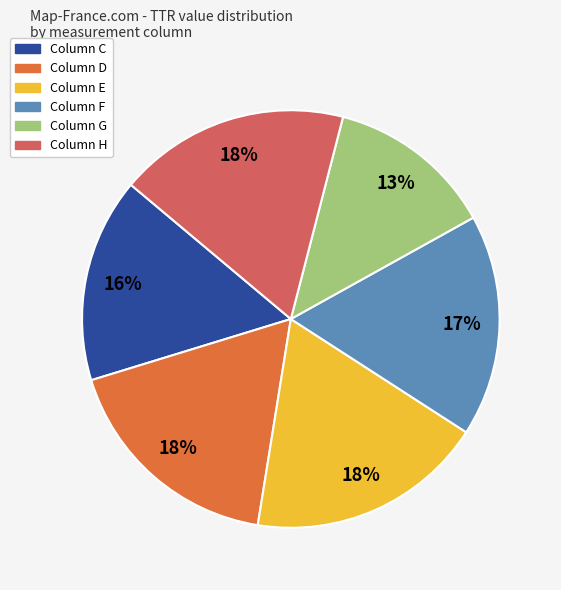

How many slices are in this pie chart?

6